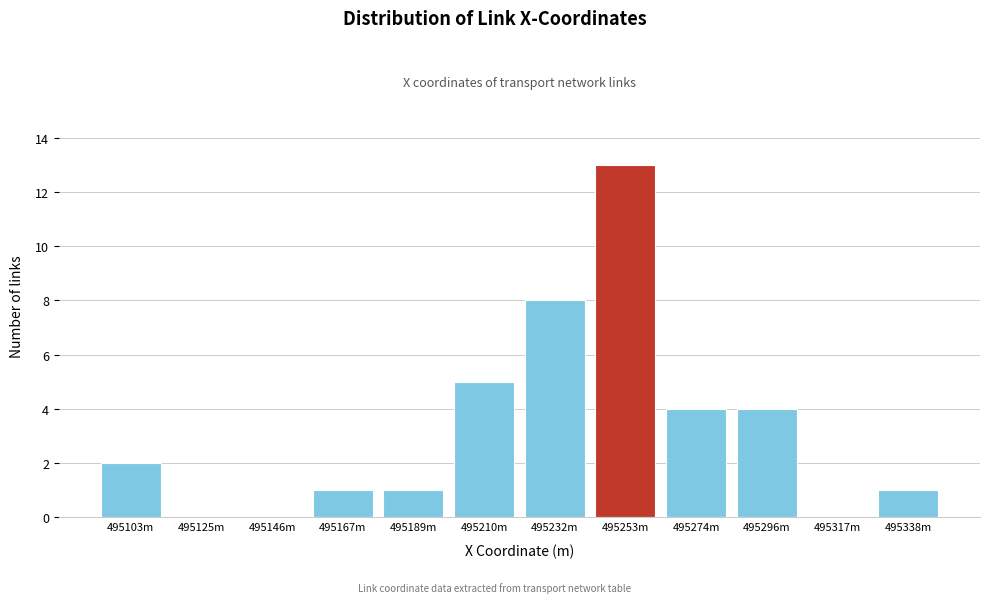

Reading left to right, transcribe all the data shown in this chart.

495103m=2	495125m=0	495146m=0	495167m=1	495189m=1	495210m=5	495232m=8	495253m=13	495274m=4	495296m=4	495317m=0	495338m=1